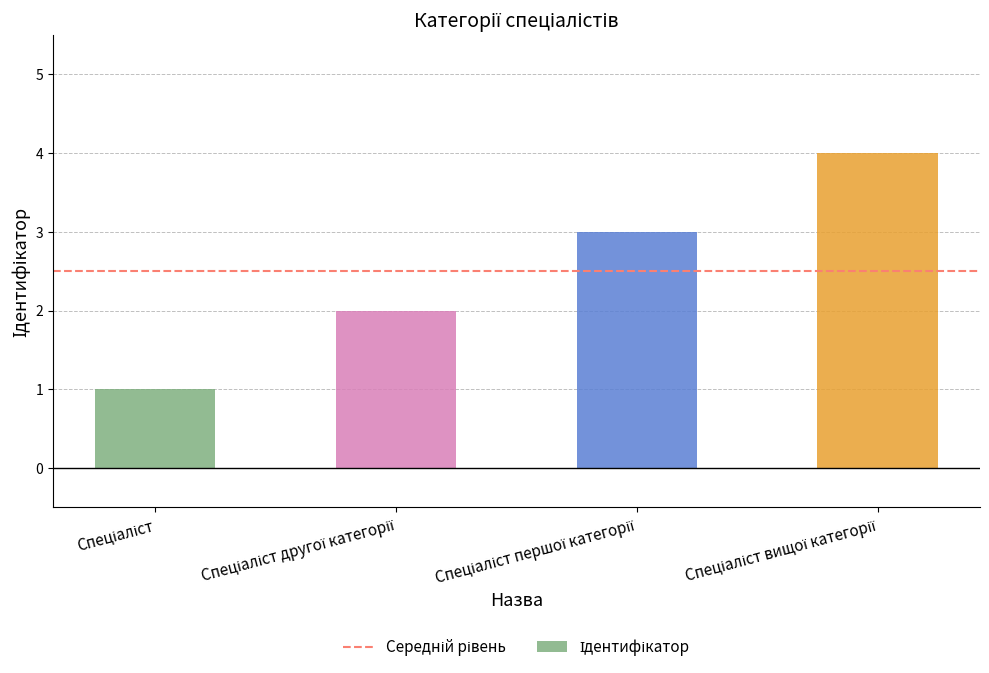

What is the difference between the maximum and minimum values?

3